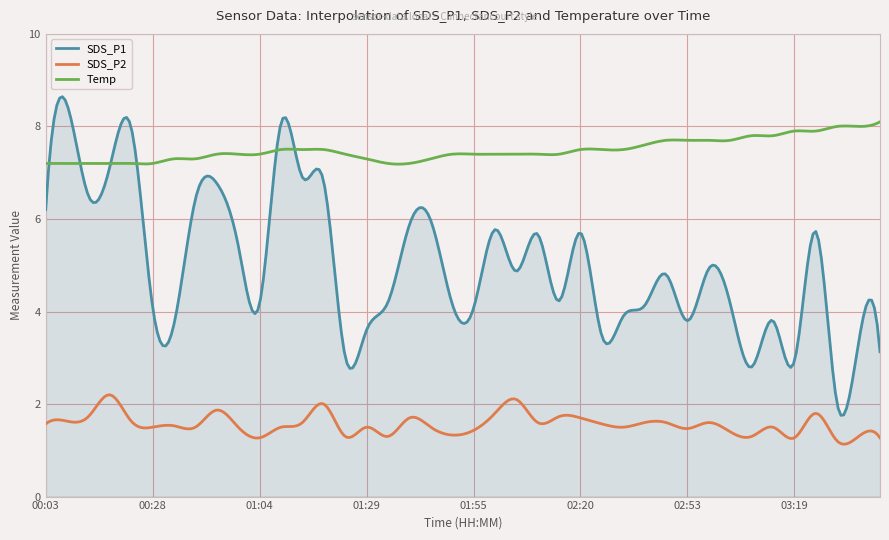

What is the minimum value for SDS_P2?

1.1